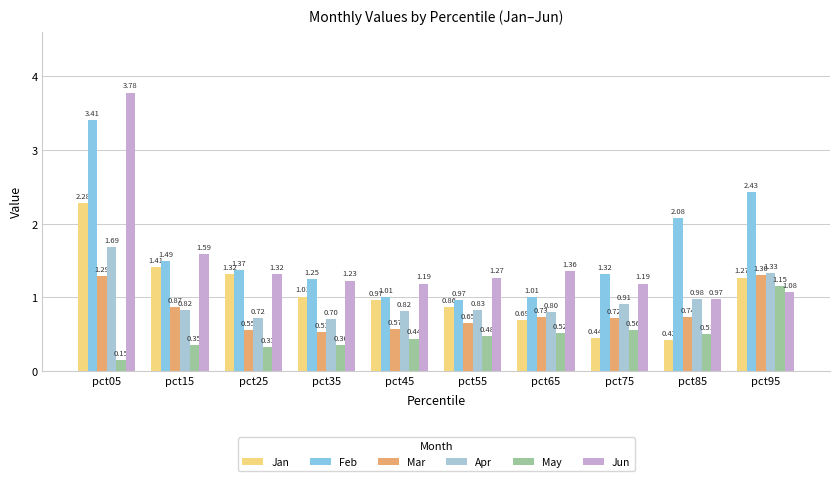

The May series shows 0.3 at pct25. True or false?

True